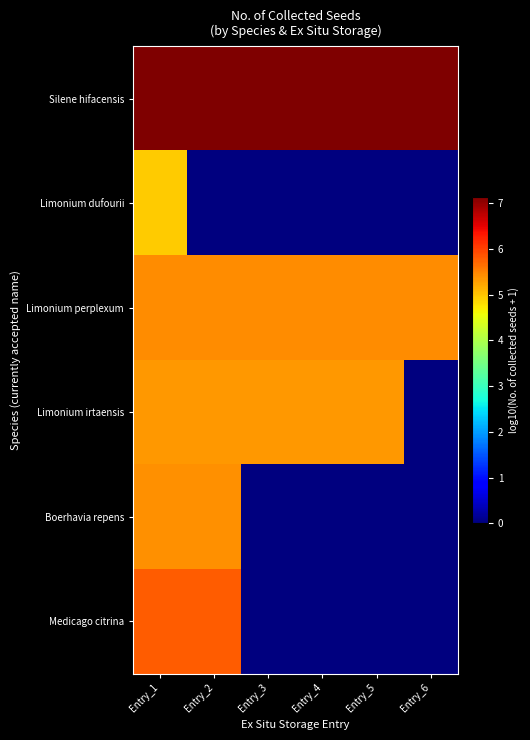

Rank the series by their maximum value, from lowest to highest.

Limonium dufourii, Limonium irtaensis, Boerhavia repens, Limonium perplexum, Medicago citrina, Silene hifacensis